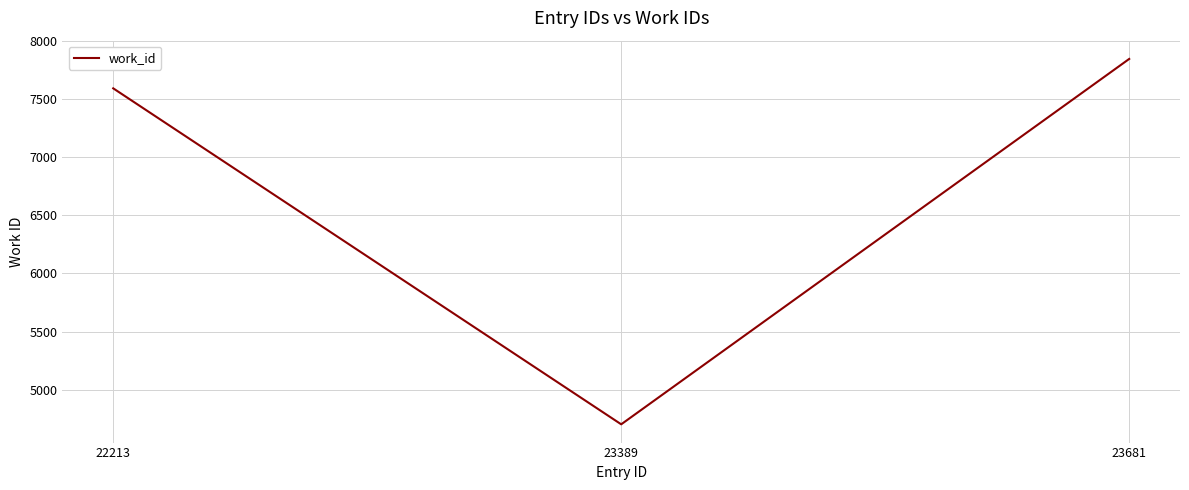

Which has a higher value, 22213 or 23389?

22213